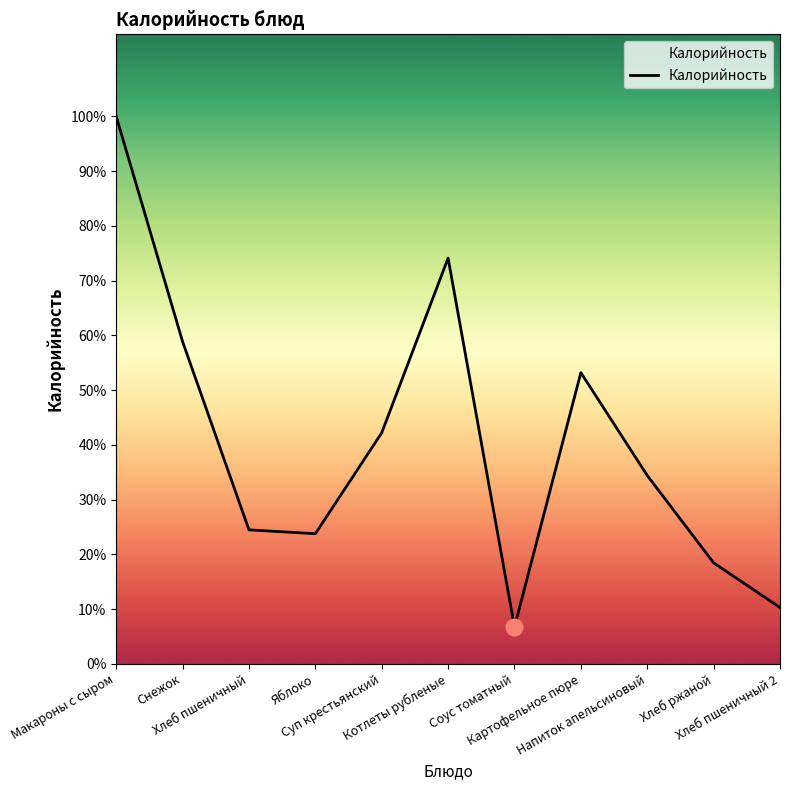

Between Хлеб пшеничный and Котлеты рубленые, which is larger?

Котлеты рубленые